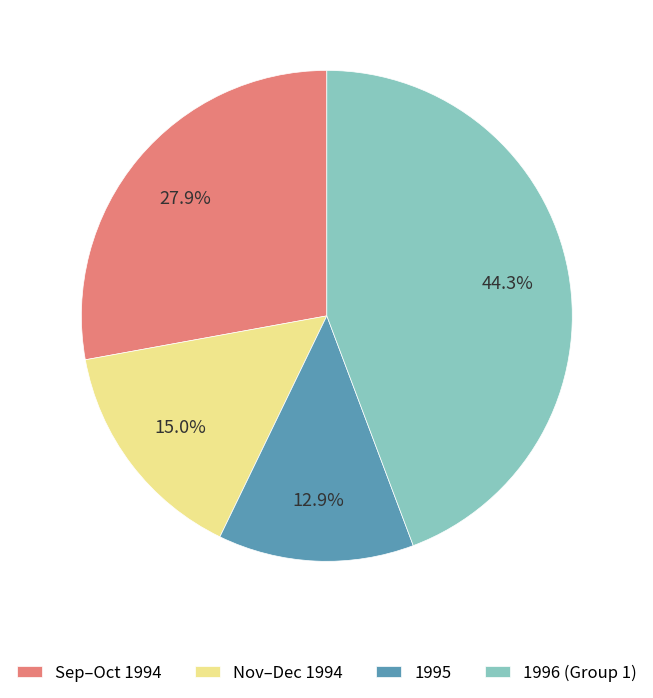

What is the ratio of the value at 1995 to the value at 1996 (Group 1)?

0.3